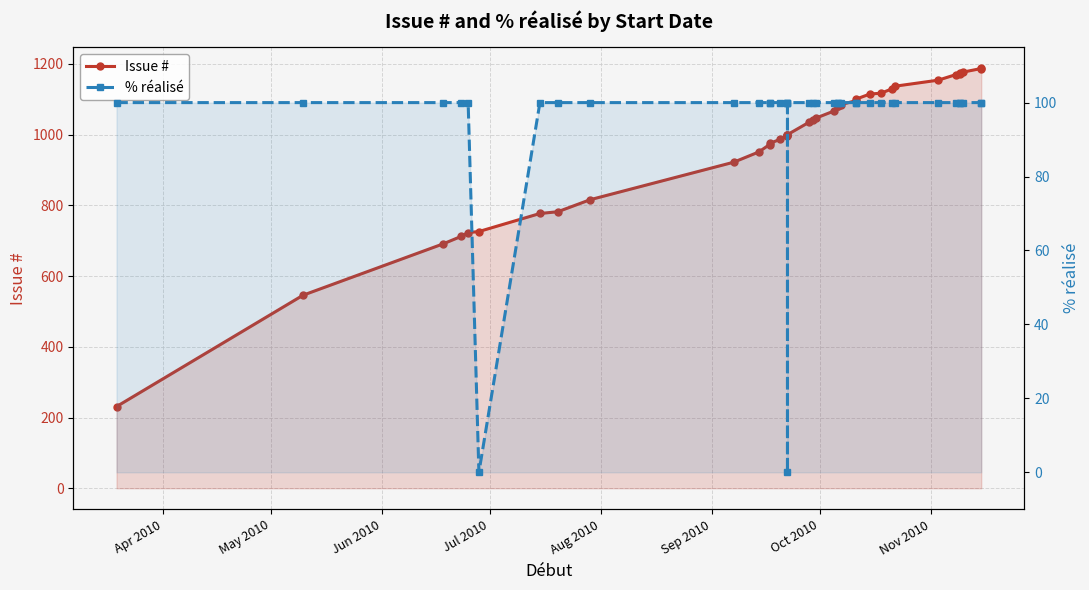

What is the maximum value for Issue #?

1188